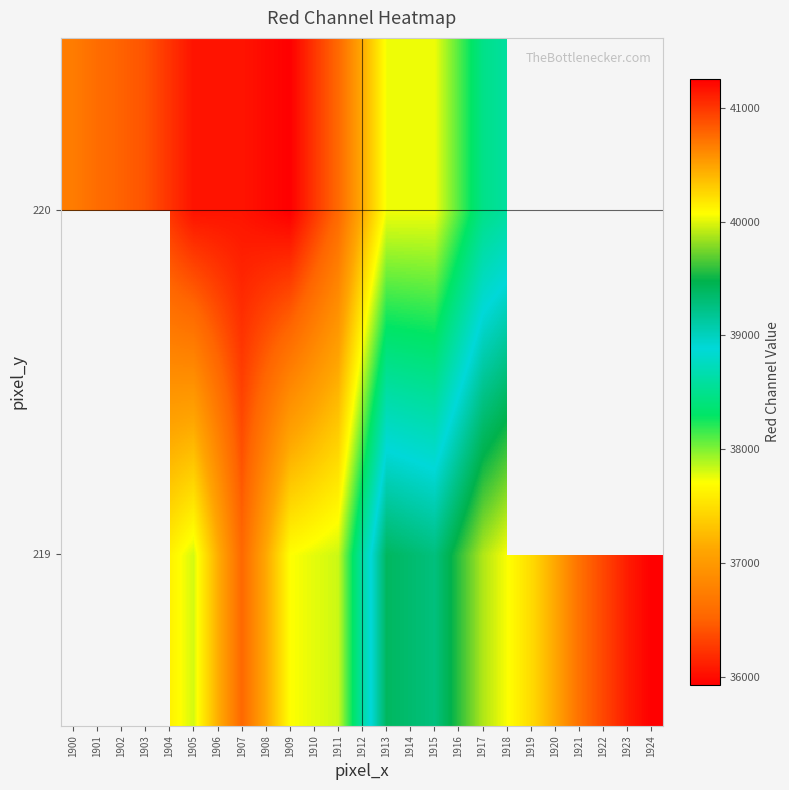

How many data points in 220 are less than 37148?

12